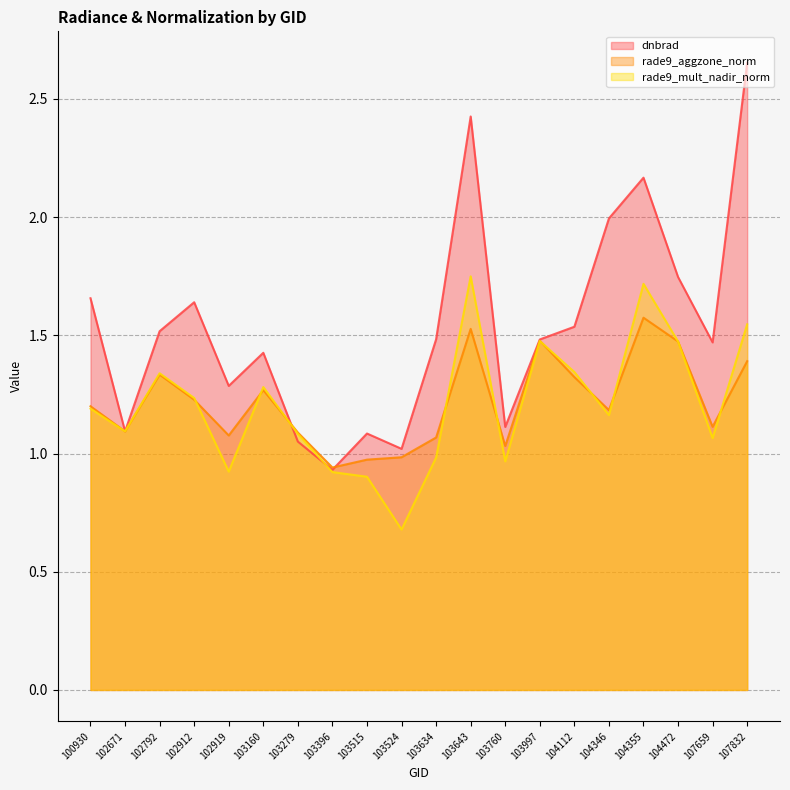

Which has a higher value, 104472 or 107659?

104472